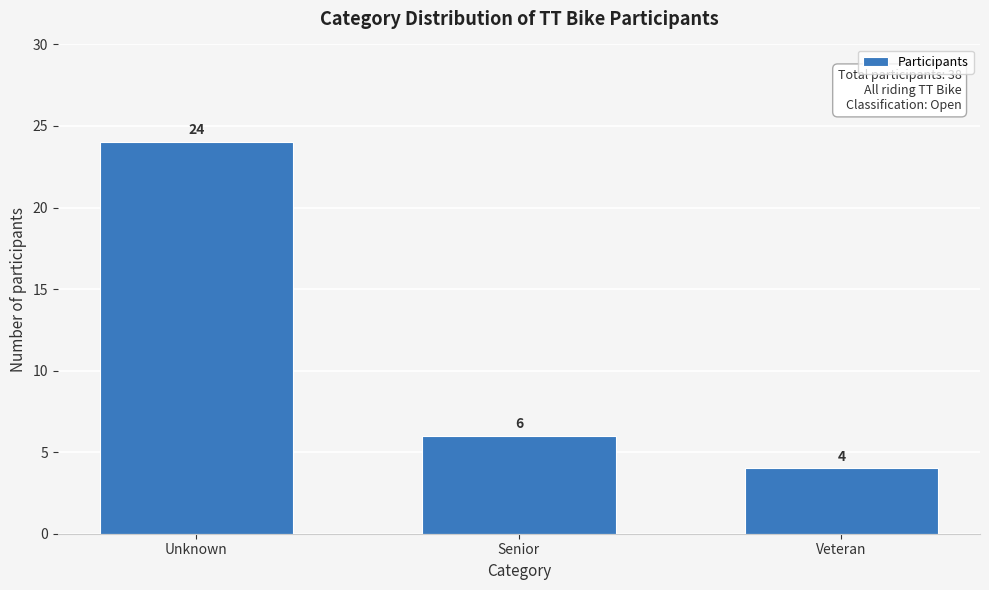

Reading right to left, transcribe all the data shown in this chart.

4	6	24